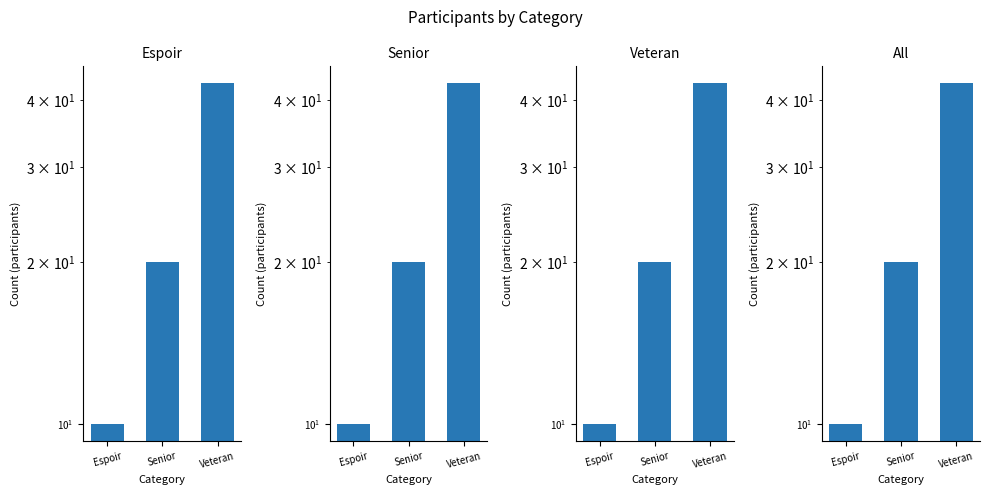

Rank the categories by value from lowest to highest.

Espoir, Senior, Veteran